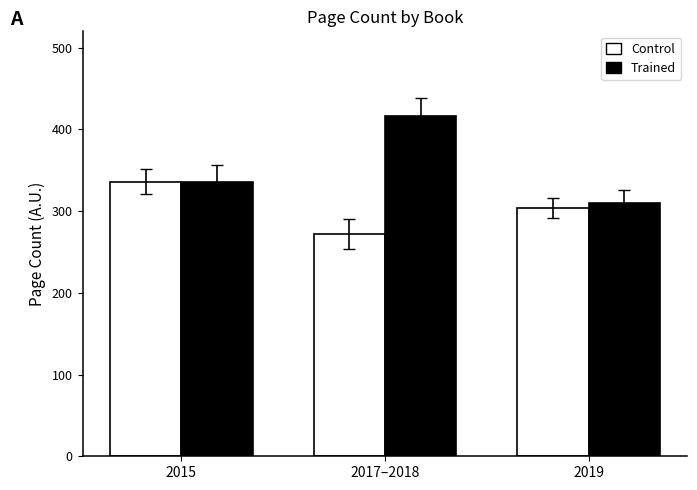

What is the value of the Control bar at the 3rd from the left?

304